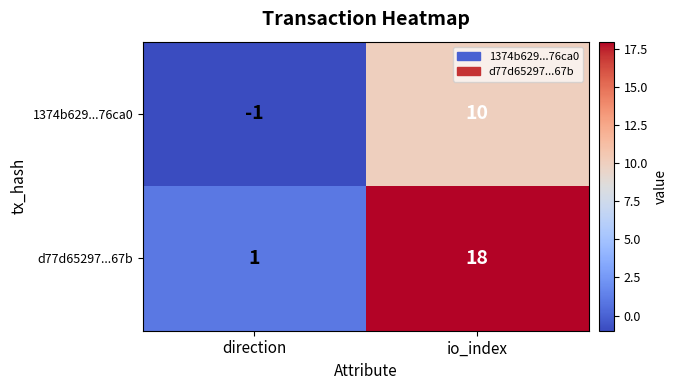

At which category is the sum across all series the highest?

io_index